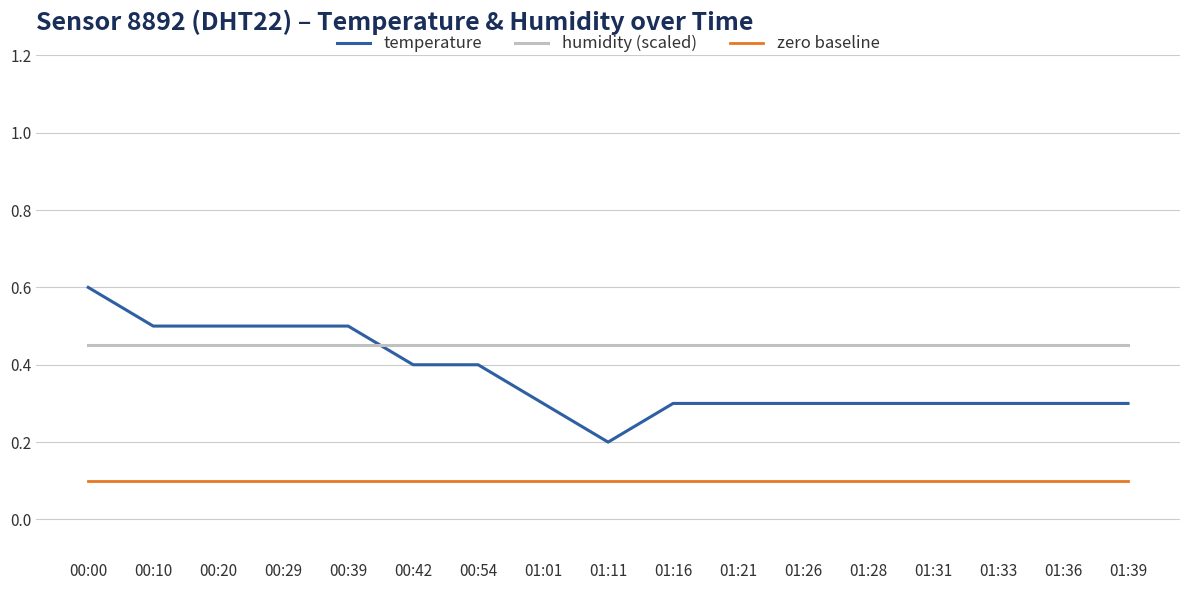

What position from the left is 01:39?

17